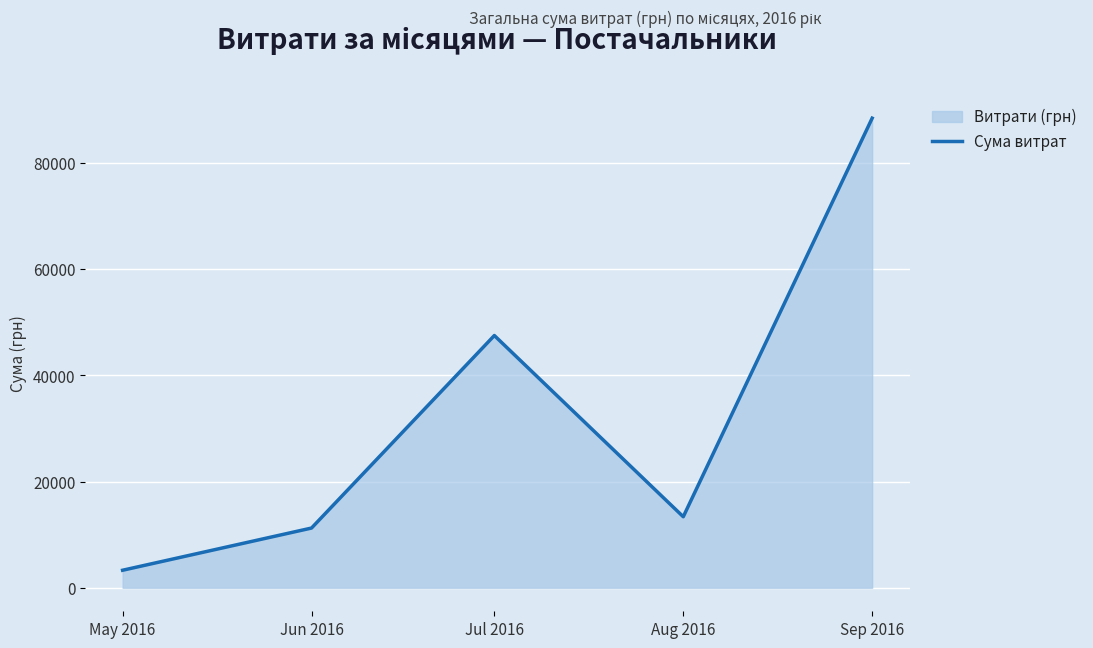

How many points are lower than both their immediate neighbors (excluding endpoints)?

1